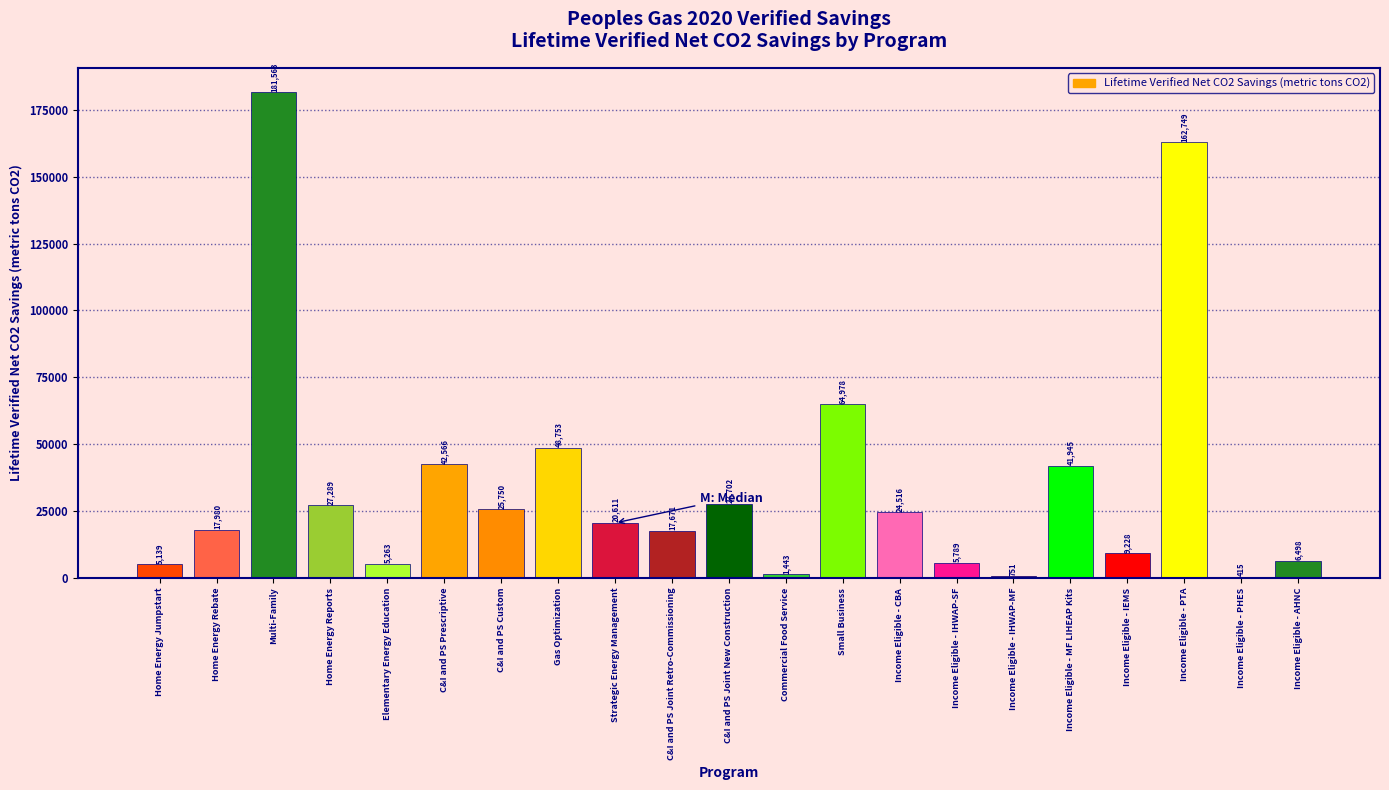

What is the ratio of the value at Income Eligible - MF LIHEAP Kits to the value at C&I and PS Custom?

1.6